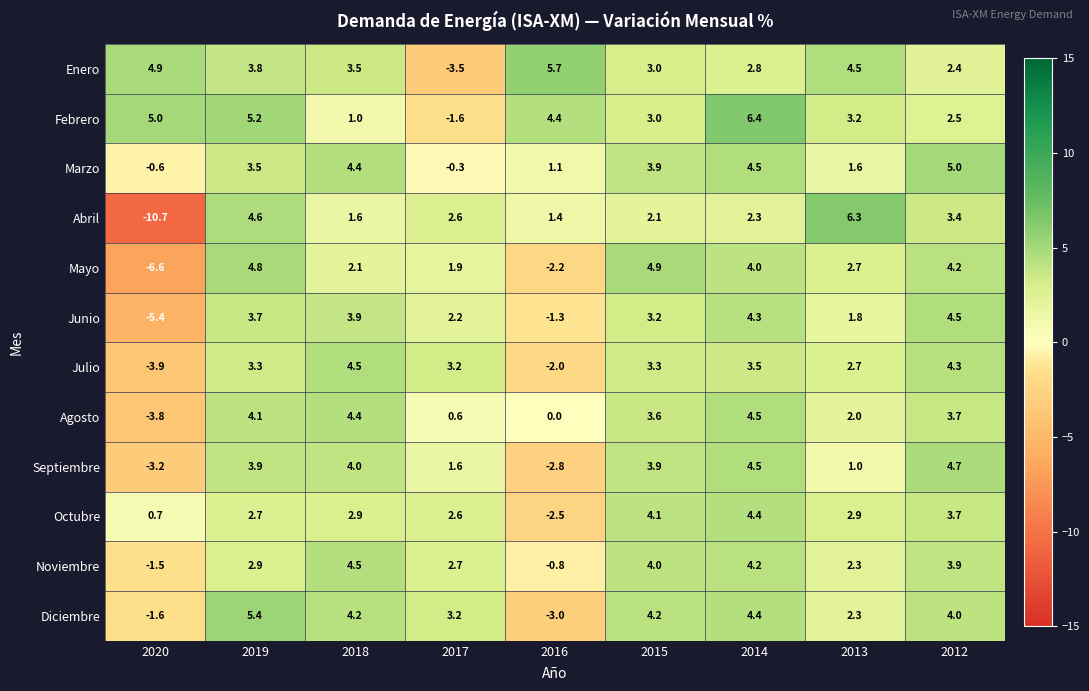

How many data points does each series have?

9